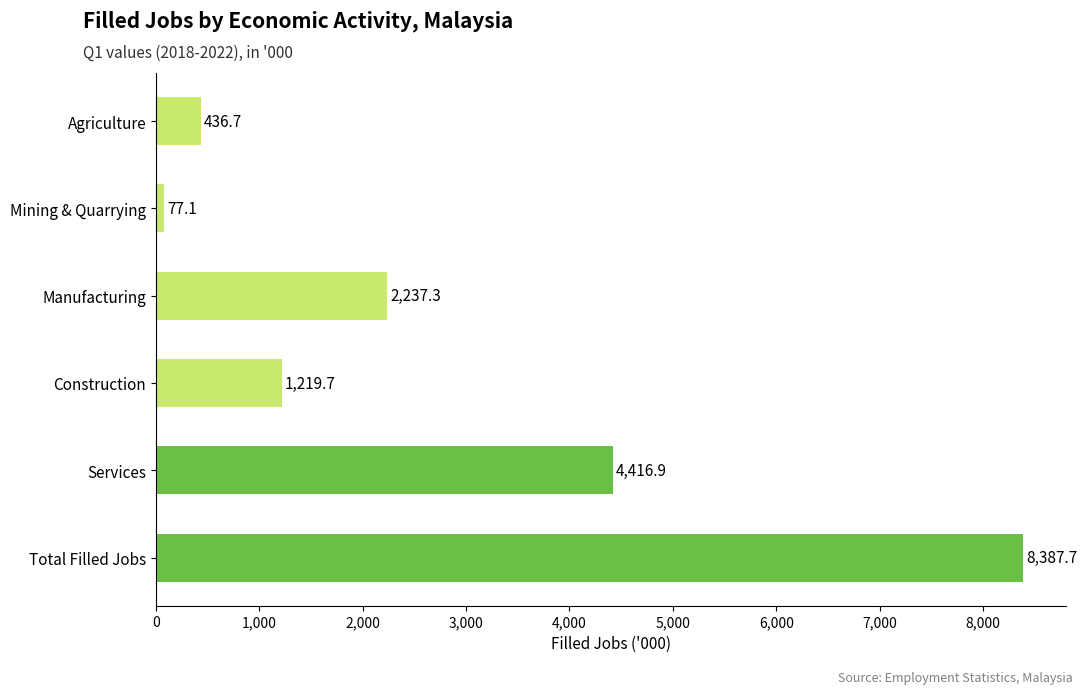

What is the average value?

2795.9